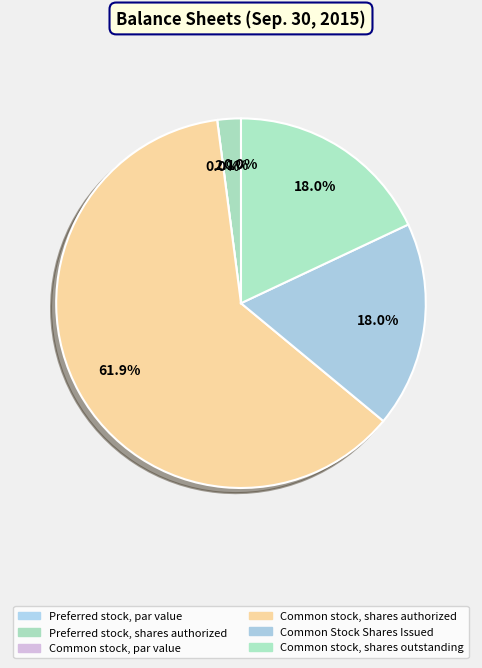

What is the change in value from Preferred stock, shares outstanding to Common stock, shares outstanding?

+87210000.0